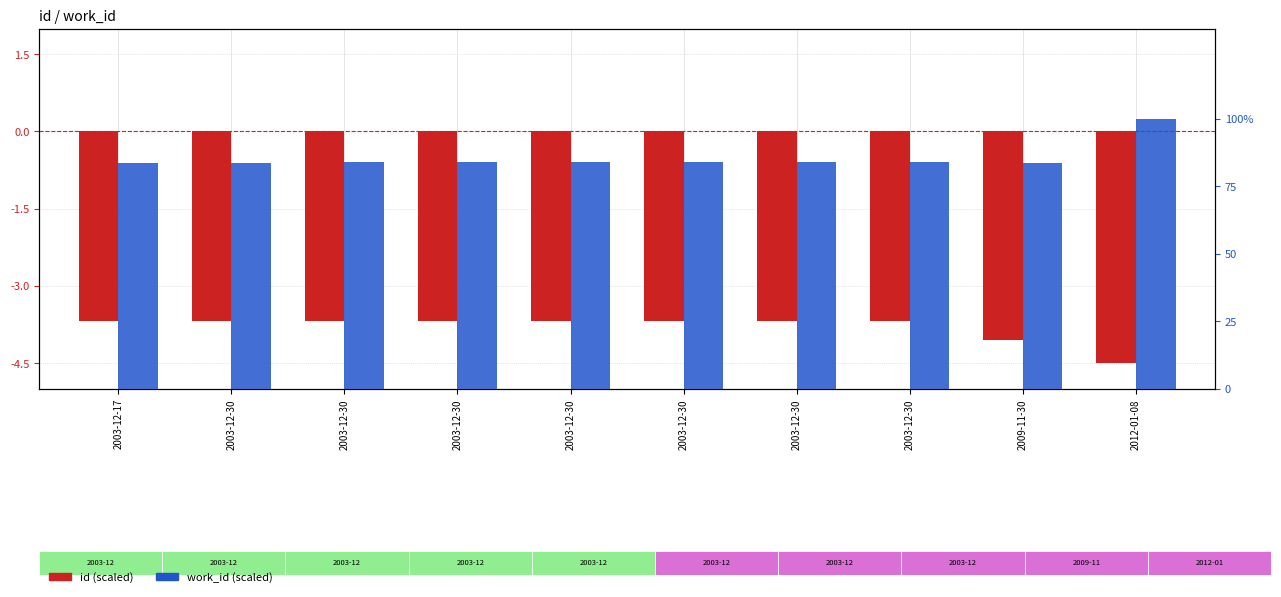

Between 2003-12-17 and 2003-12-30, which is larger?

2003-12-17